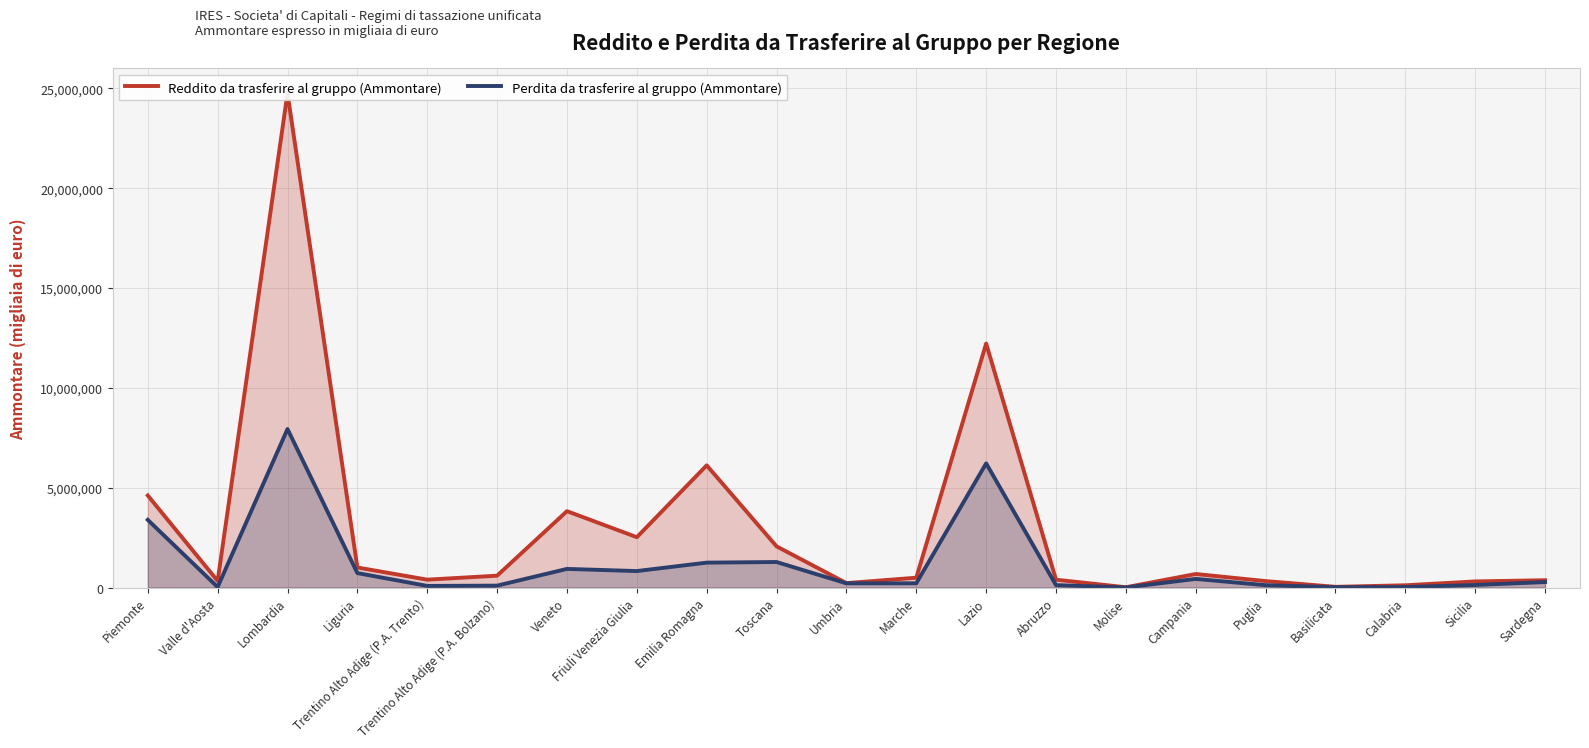

True or false: Reddito da trasferire al gruppo (Ammontare) has a value of 169806 at Calabria.

False